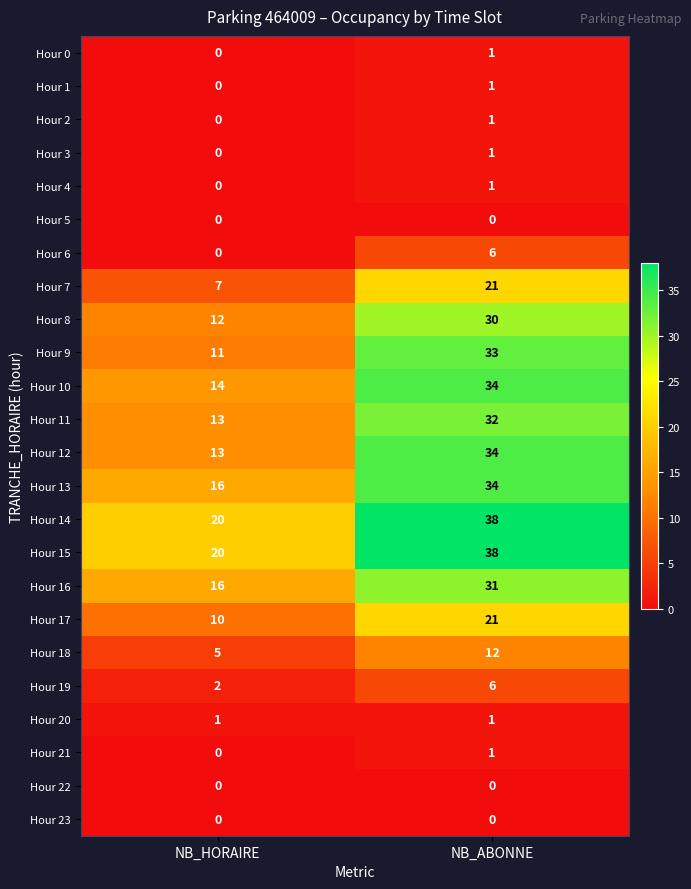

Rank the categories by Hour 13 value from lowest to highest.

NB_HORAIRE, NB_ABONNE